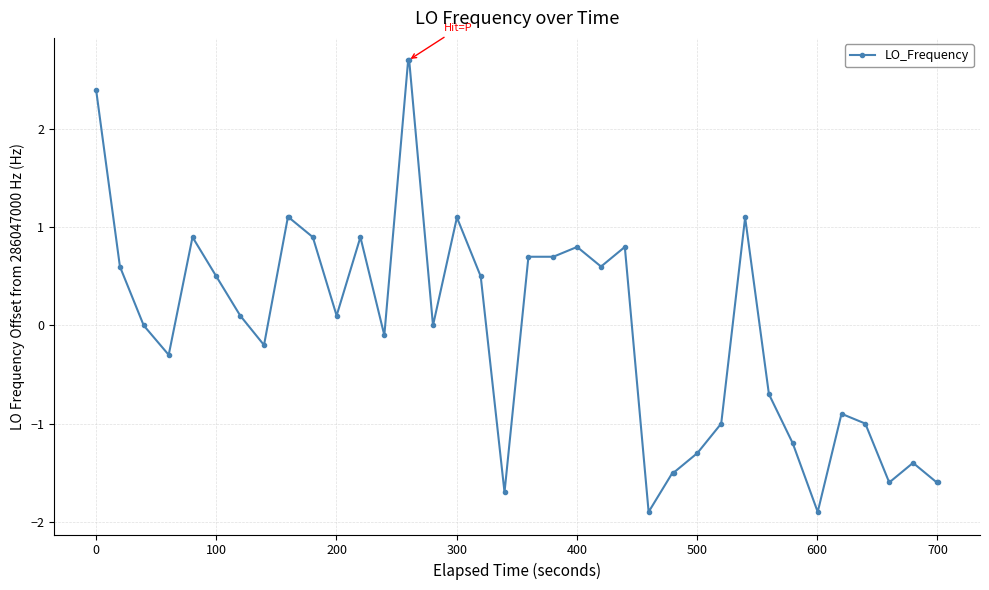

What is the greatest value displayed?

2.7